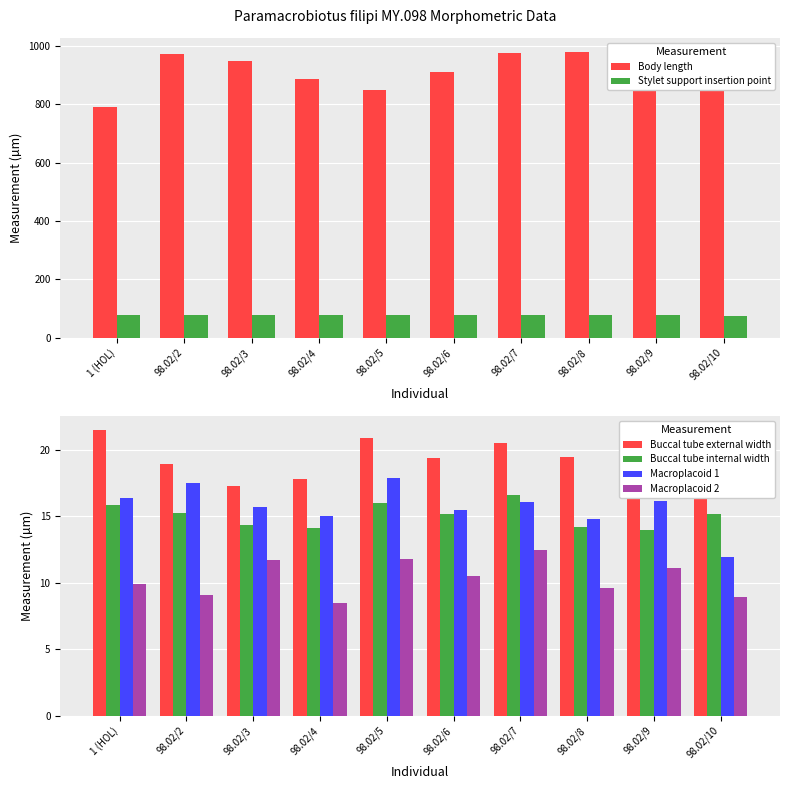

At which label is Macroplacoid 2 closest to 10?

1 (HOL)